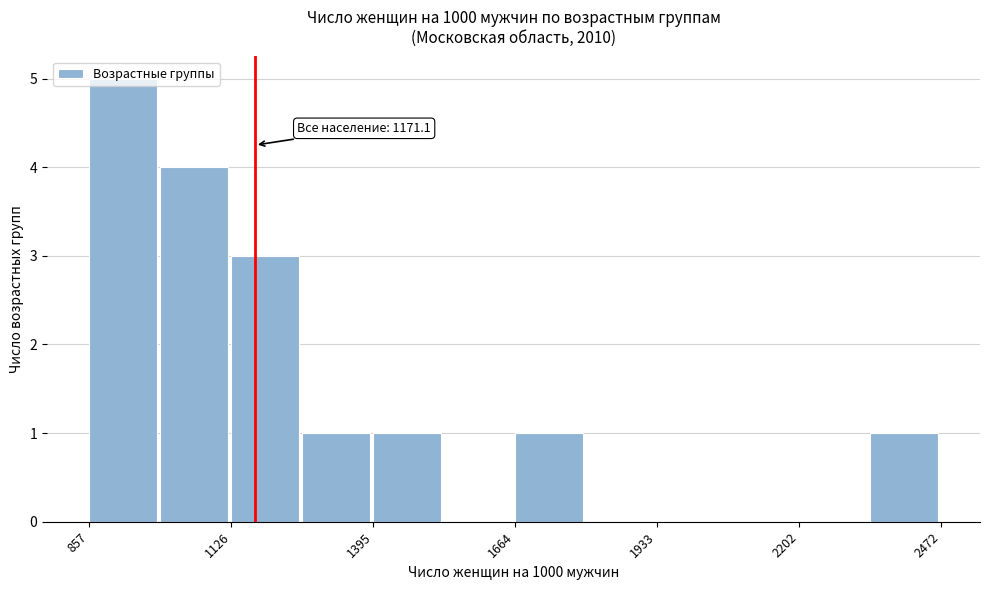

Around what value on the x-axis is the tallest bar? Give the approximate position of its centre, as read against the axis.

900